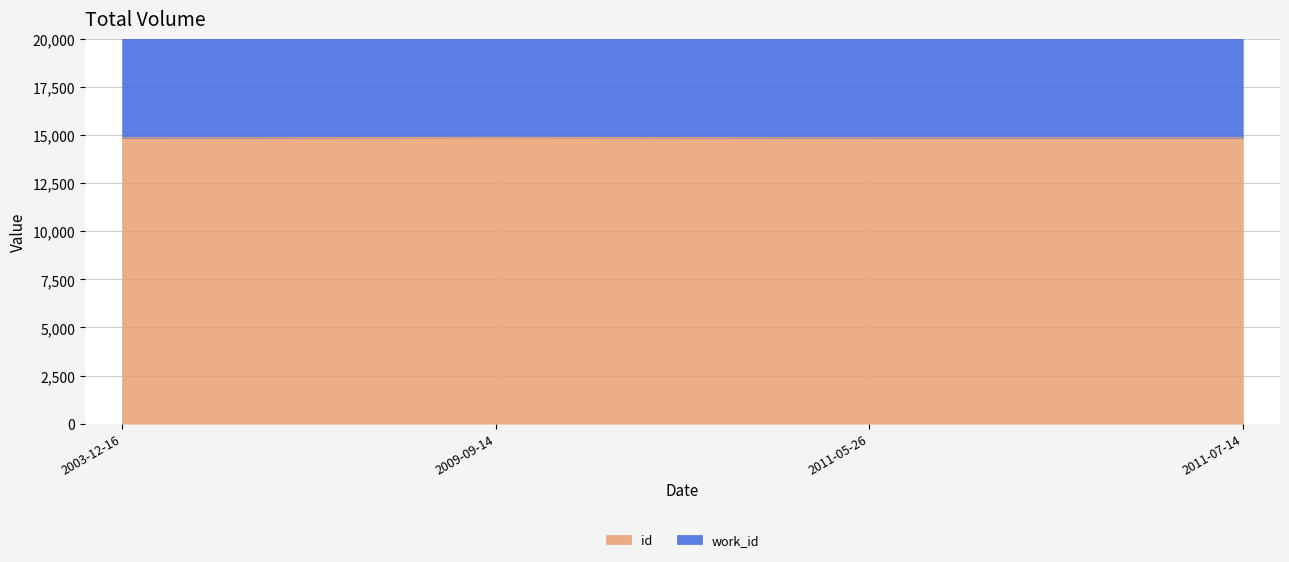

Rank the categories by value from lowest to highest.

2003-12-16, 2011-07-14, 2011-05-26, 2009-09-14